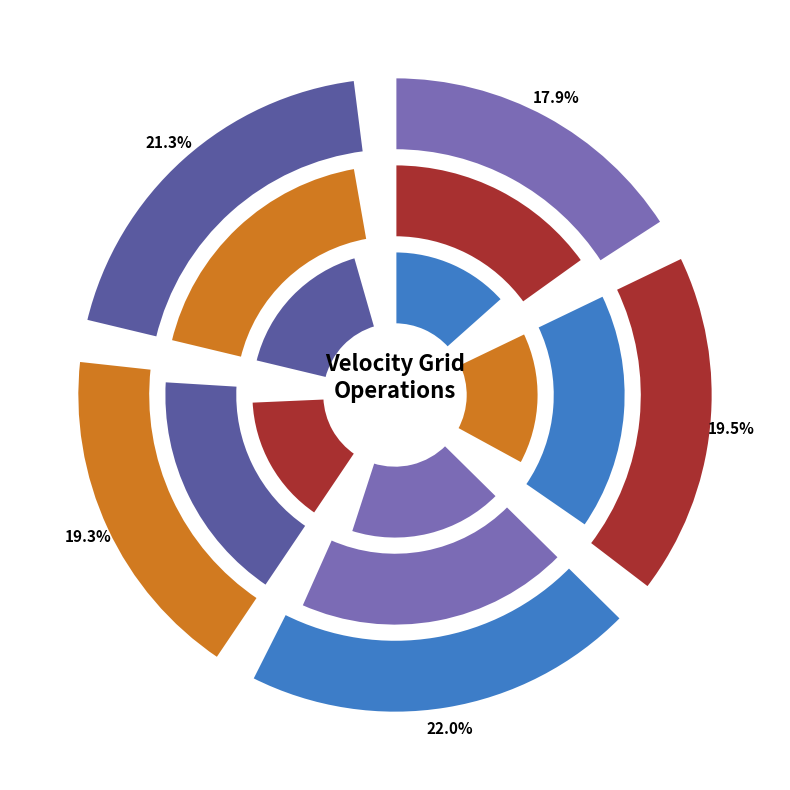

Does Indonesian Deformation Model 2020 represent more than half of the total?

No